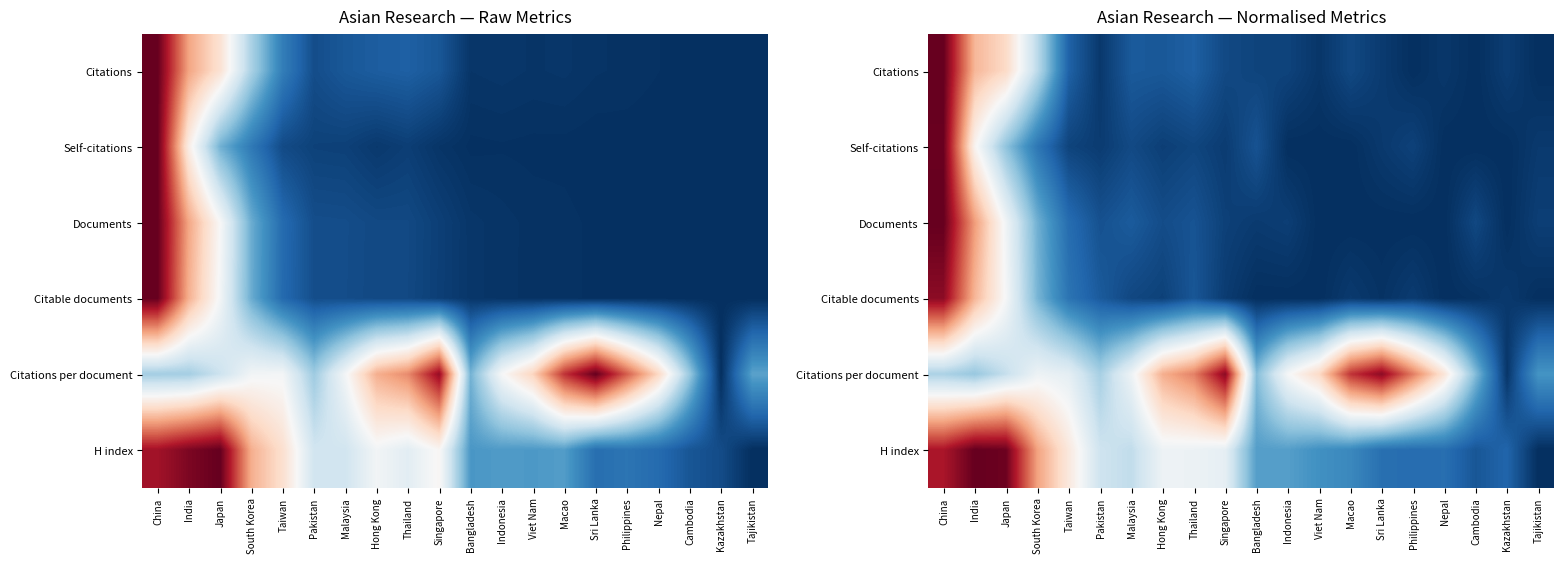

What is the average value of the H index series?

0.4